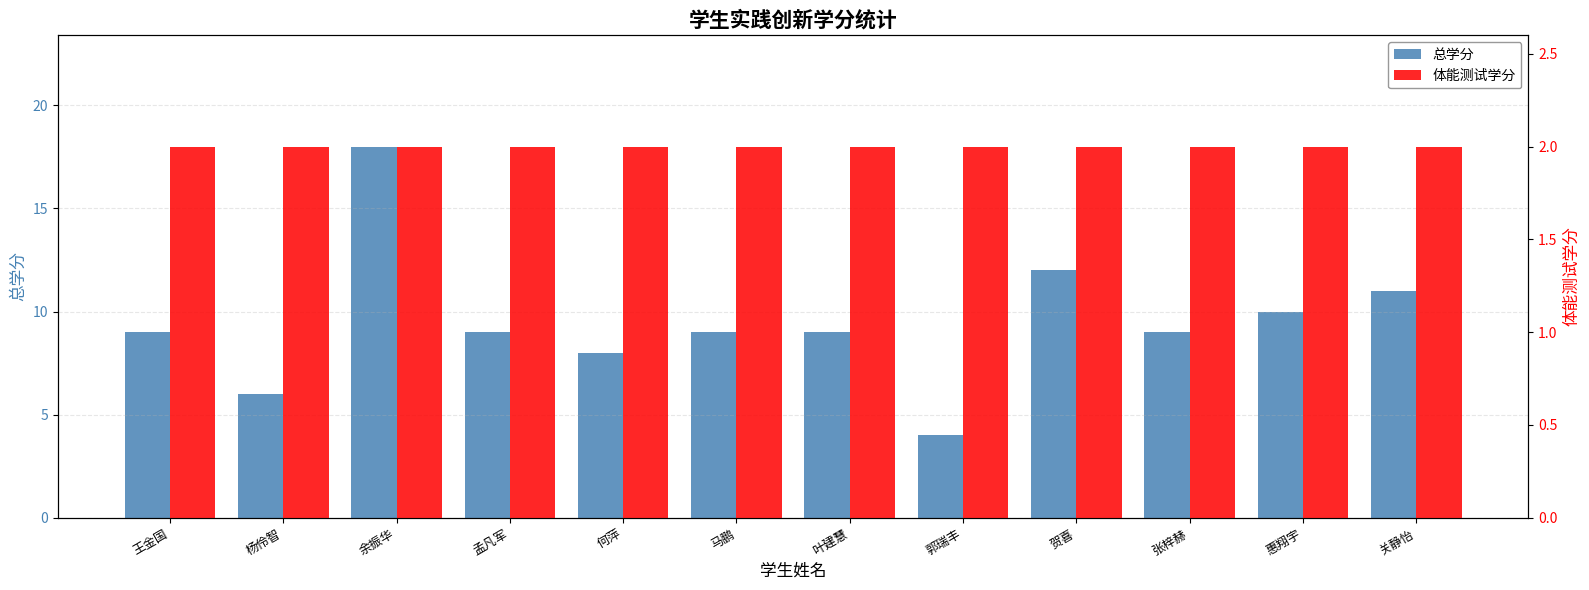

Count the number of data series in this chart.

2